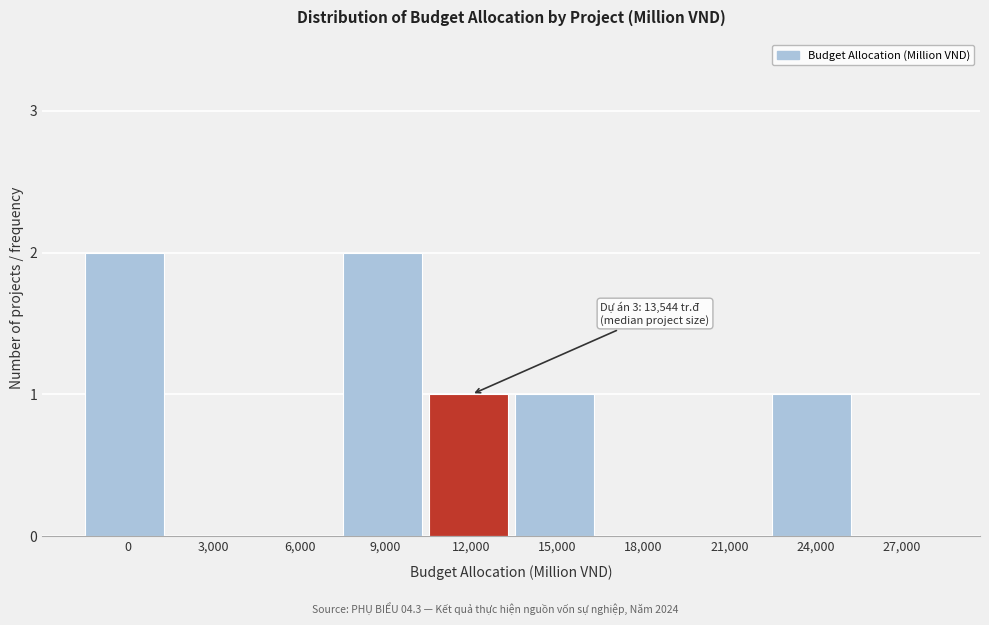

Reading left to right, list all the values displayed in this chart.

0=2	3,000=0	6,000=0	9,000=2	12,000=1	15,000=1	18,000=0	21,000=0	24,000=1	27,000=0